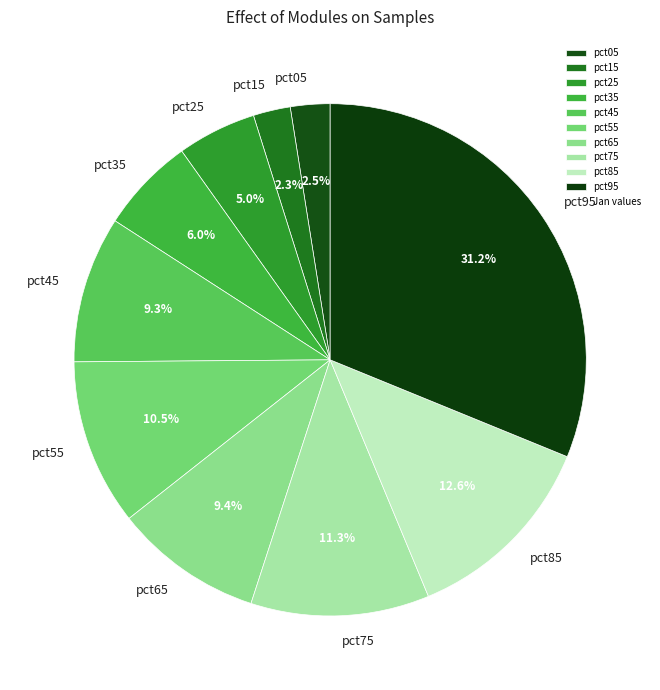

Which category has the biggest portion of the pie?

pct95